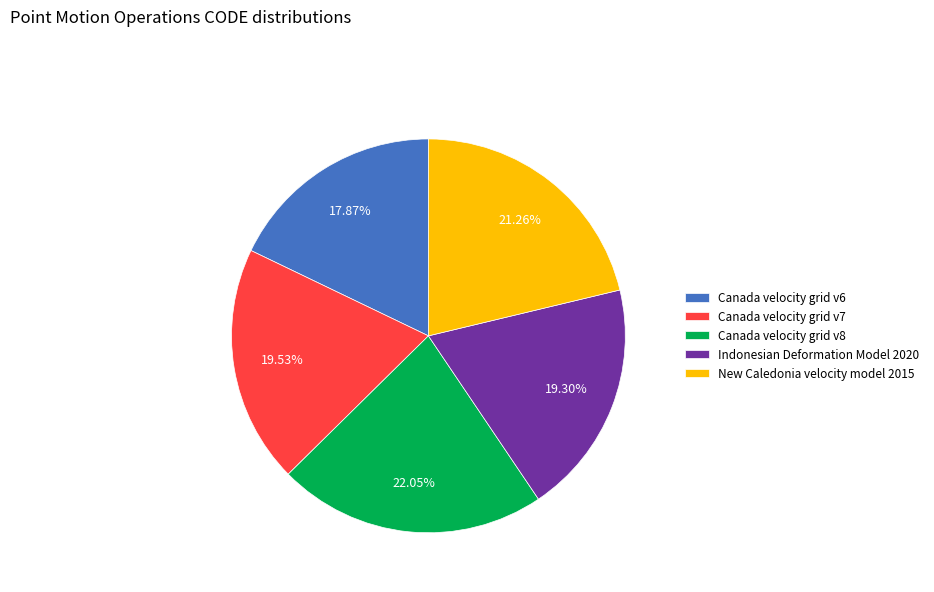

To the nearest percent, what portion does New Caledonia velocity model 2015 represent?

21%